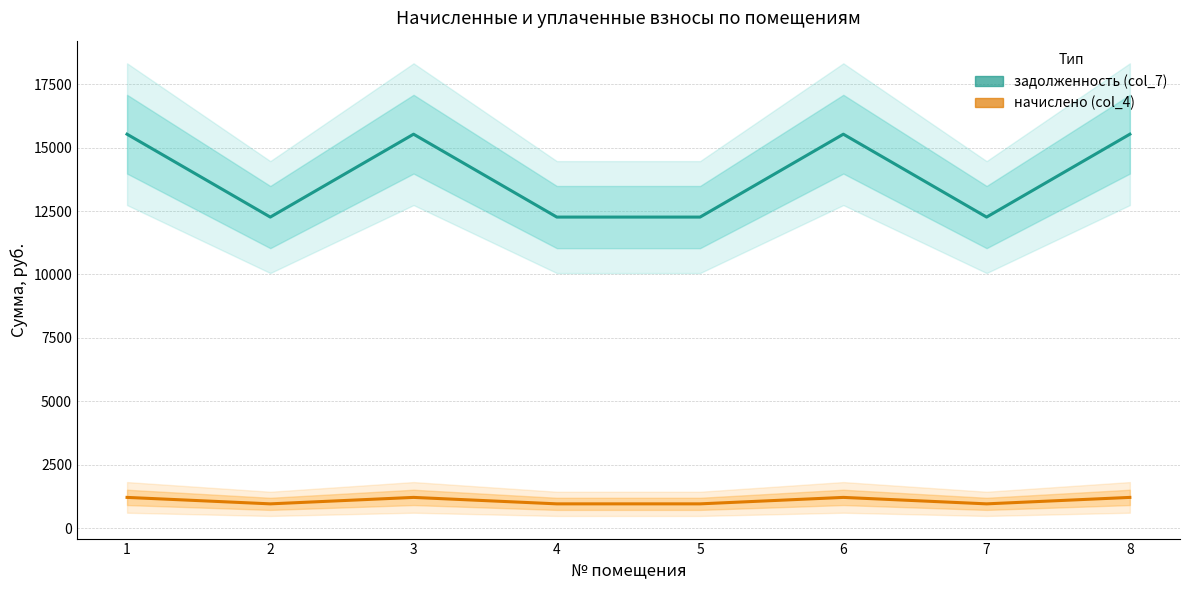

What is the total value across all series at 1?

16740.2